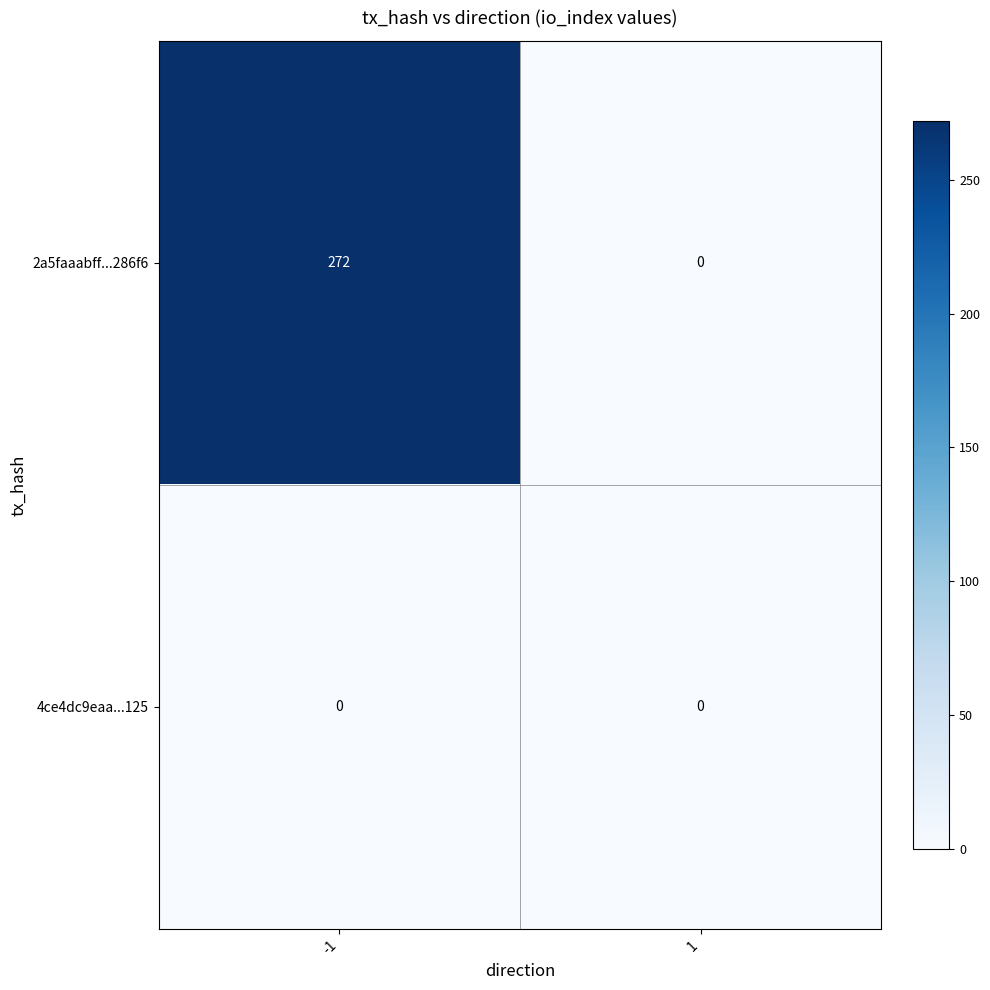

Rank the series by their average value, from highest to lowest.

2a5faaabff...286f6, 4ce4dc9eaa...125